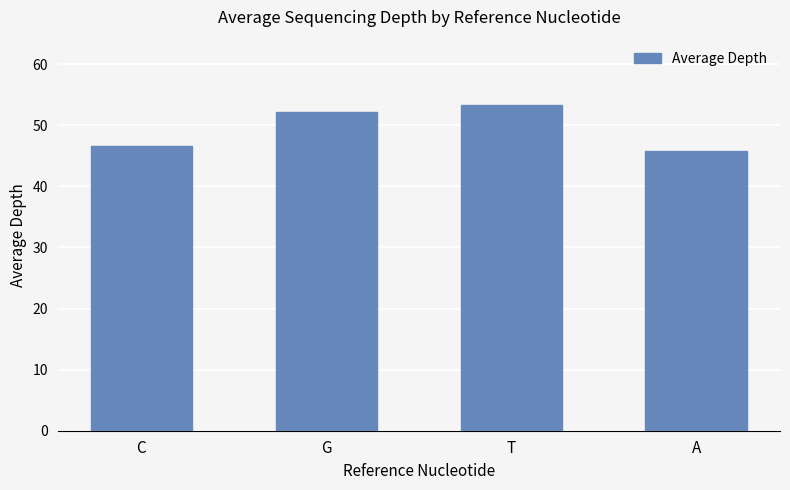

What value does the data have at G?

52.1